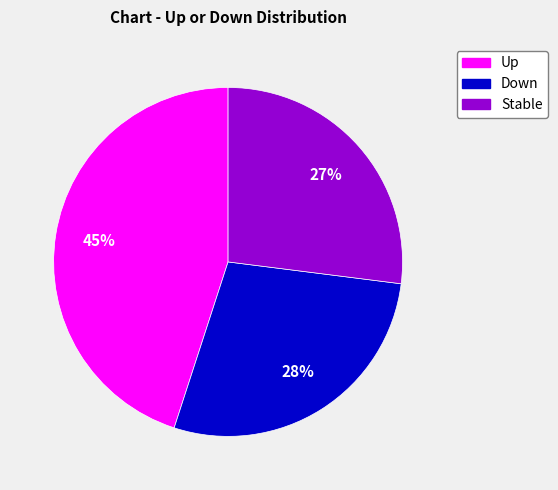

Is there any slice that represents more than half of the pie?

No